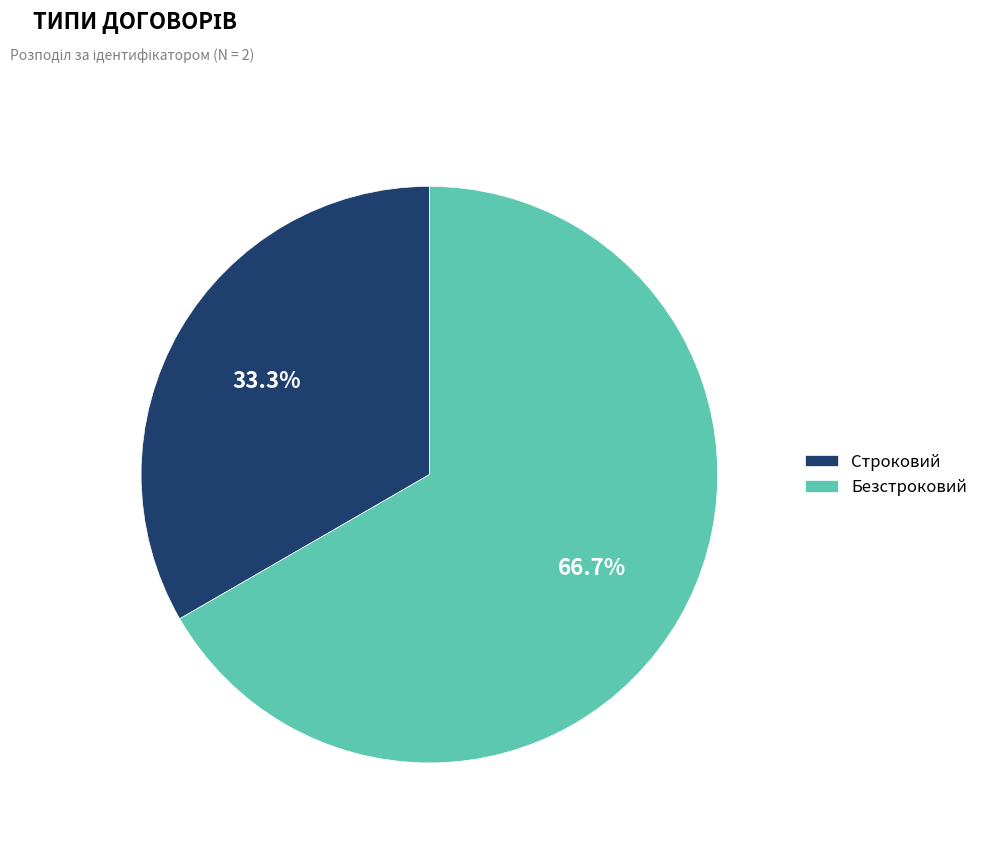

To the nearest percent, what is the difference between the largest and smallest slice percentages?

33%